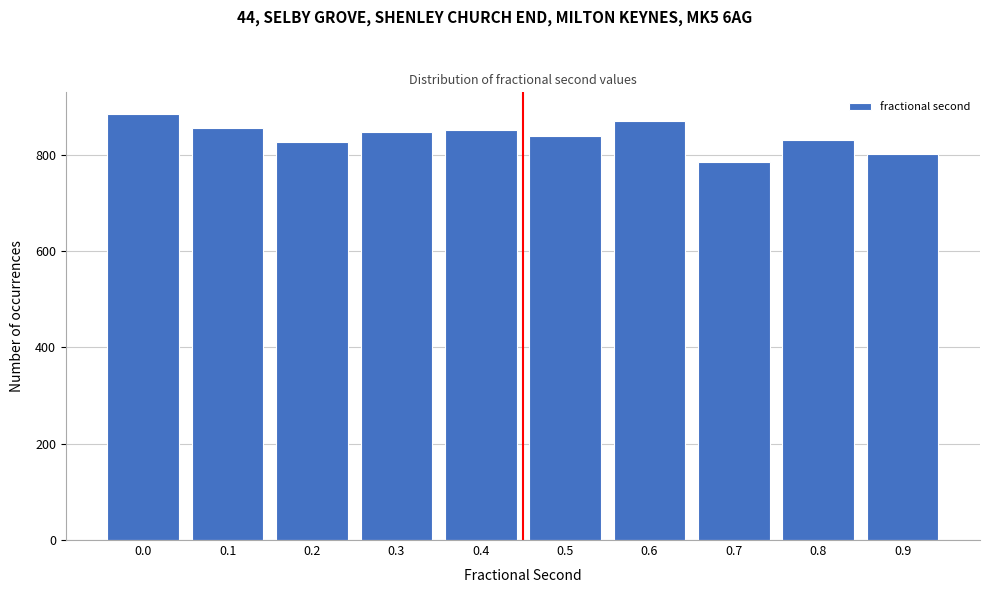

Reading left to right, transcribe all the data shown in this chart.

0.0=885	0.1=856	0.2=826	0.3=847	0.4=852	0.5=838	0.6=869	0.7=784	0.8=830	0.9=802